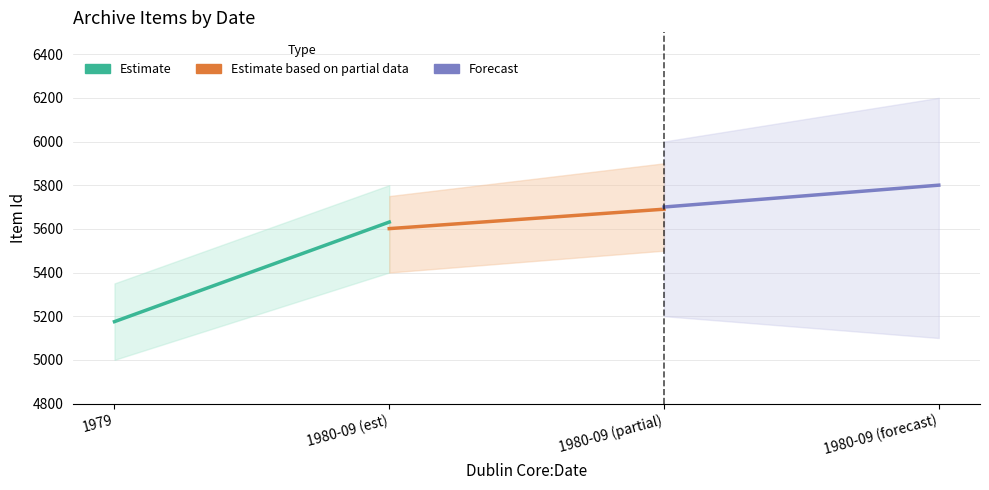

How many Estimate based on partial data values are between 5601 and 5690?

2